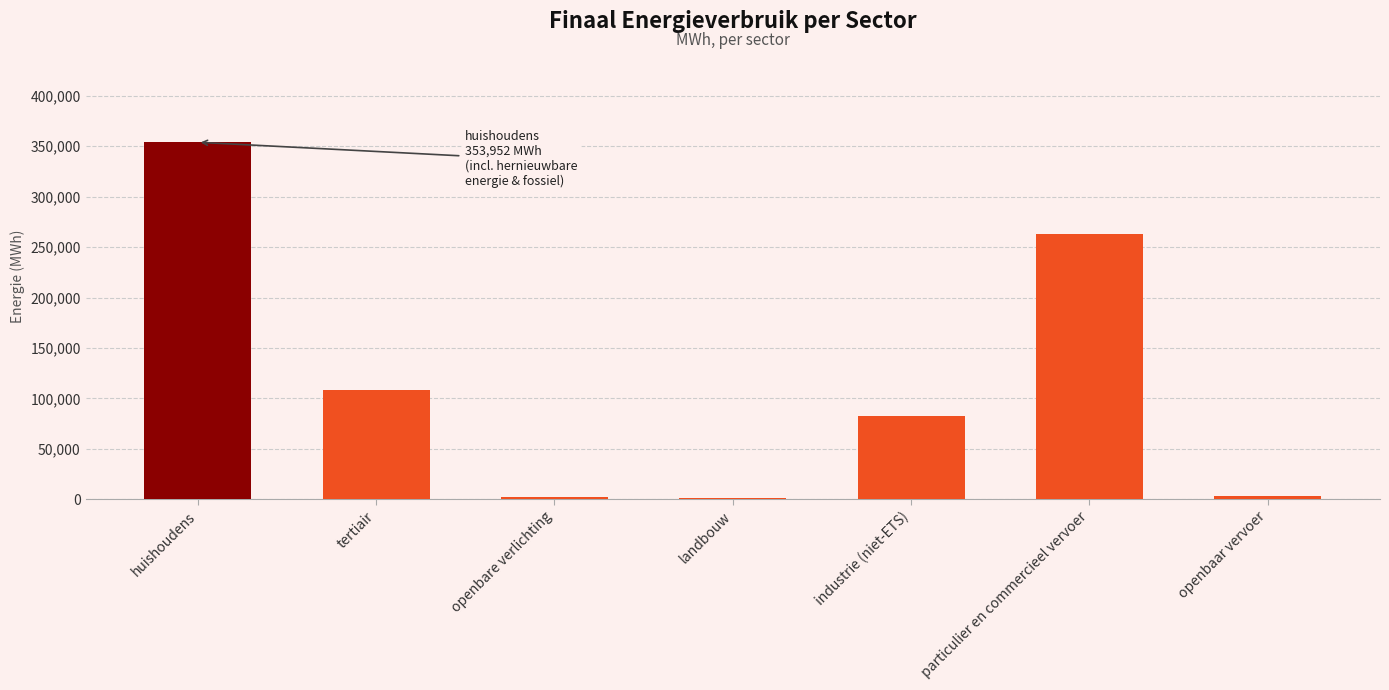

Which category has the highest value across all series?

huishoudens